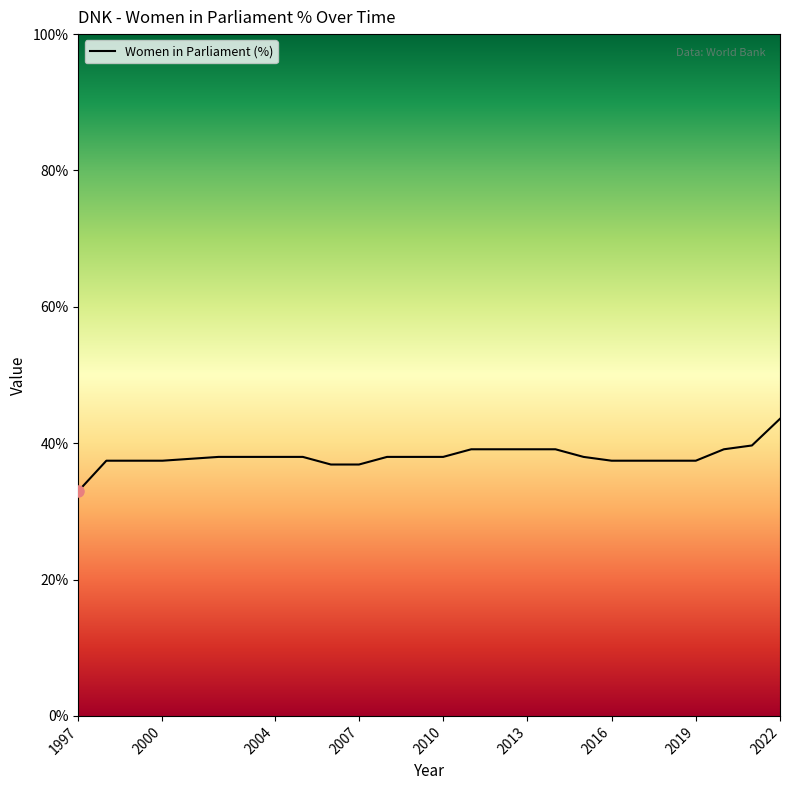

What is the minimum value shown in the chart?

33.0